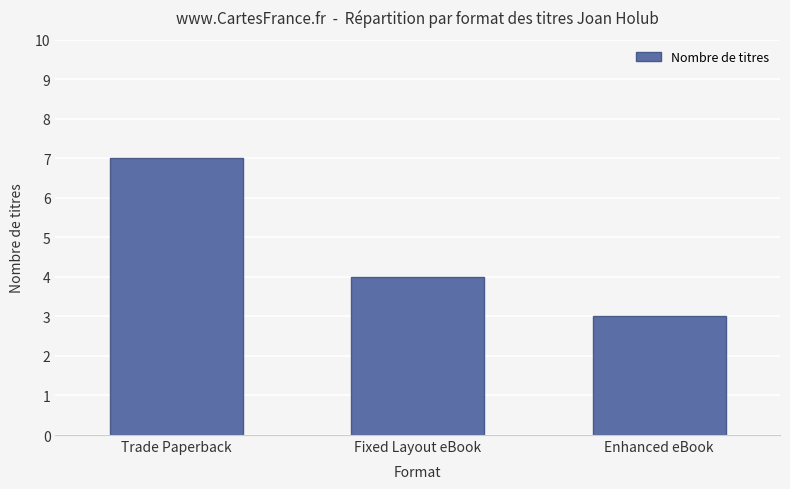

What is the value of the 3rd bar from the left?

3